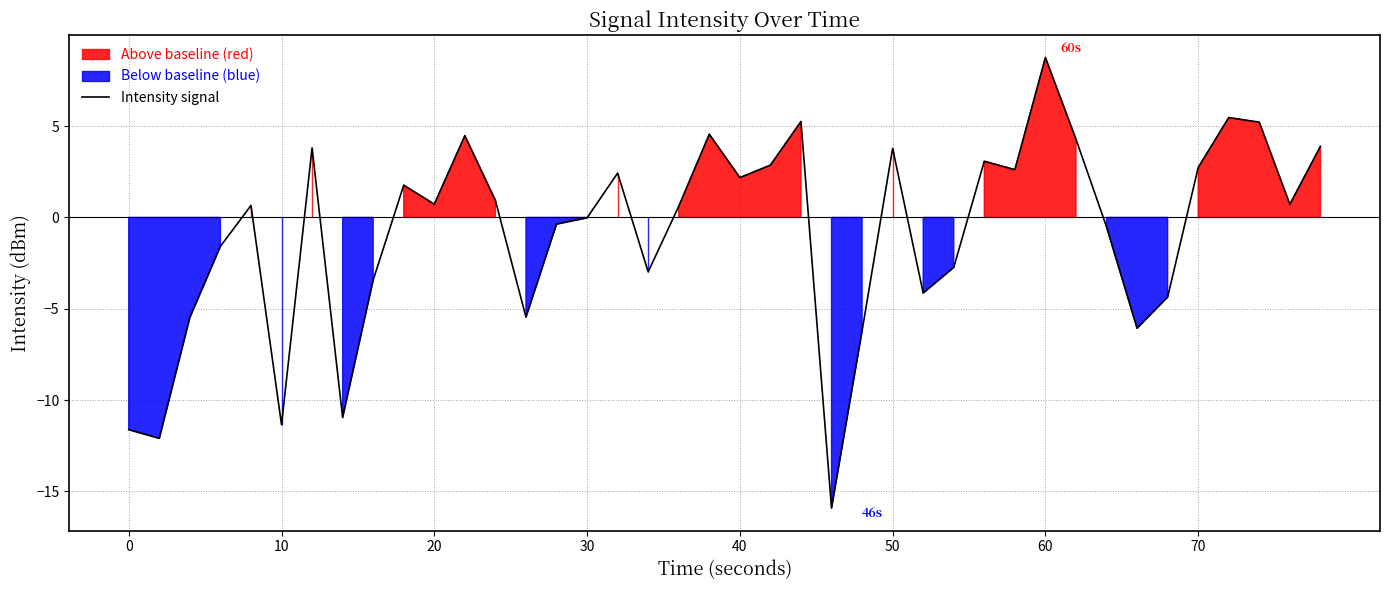

What is the lowest value of the Intensity signal series?

-15.9